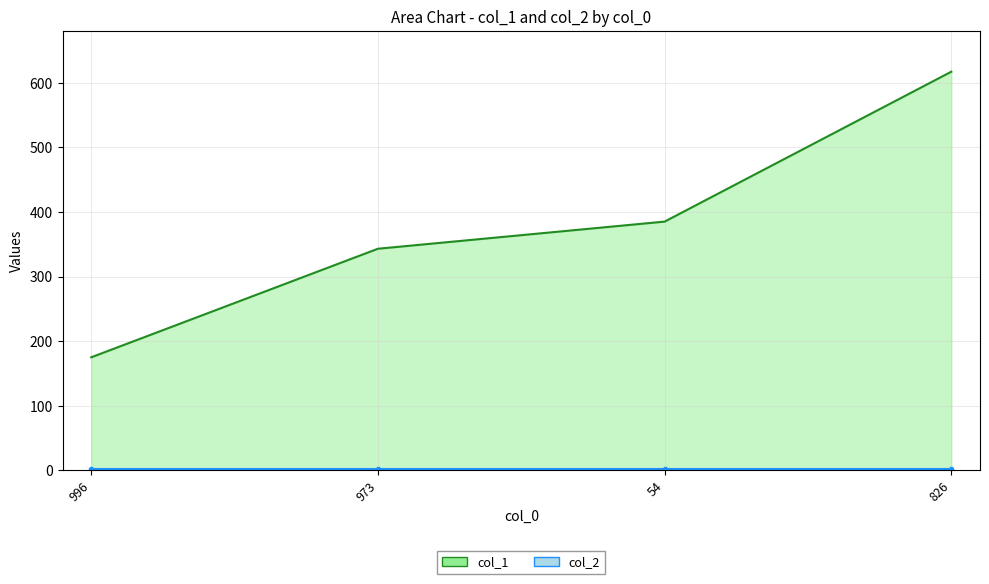

What is the label of the 1st point from the left?

996